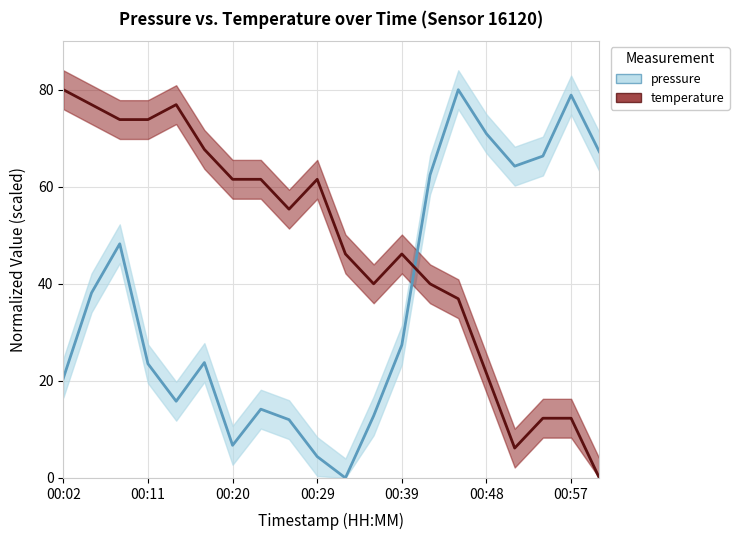

What is the sum of all pressure values?

737.6